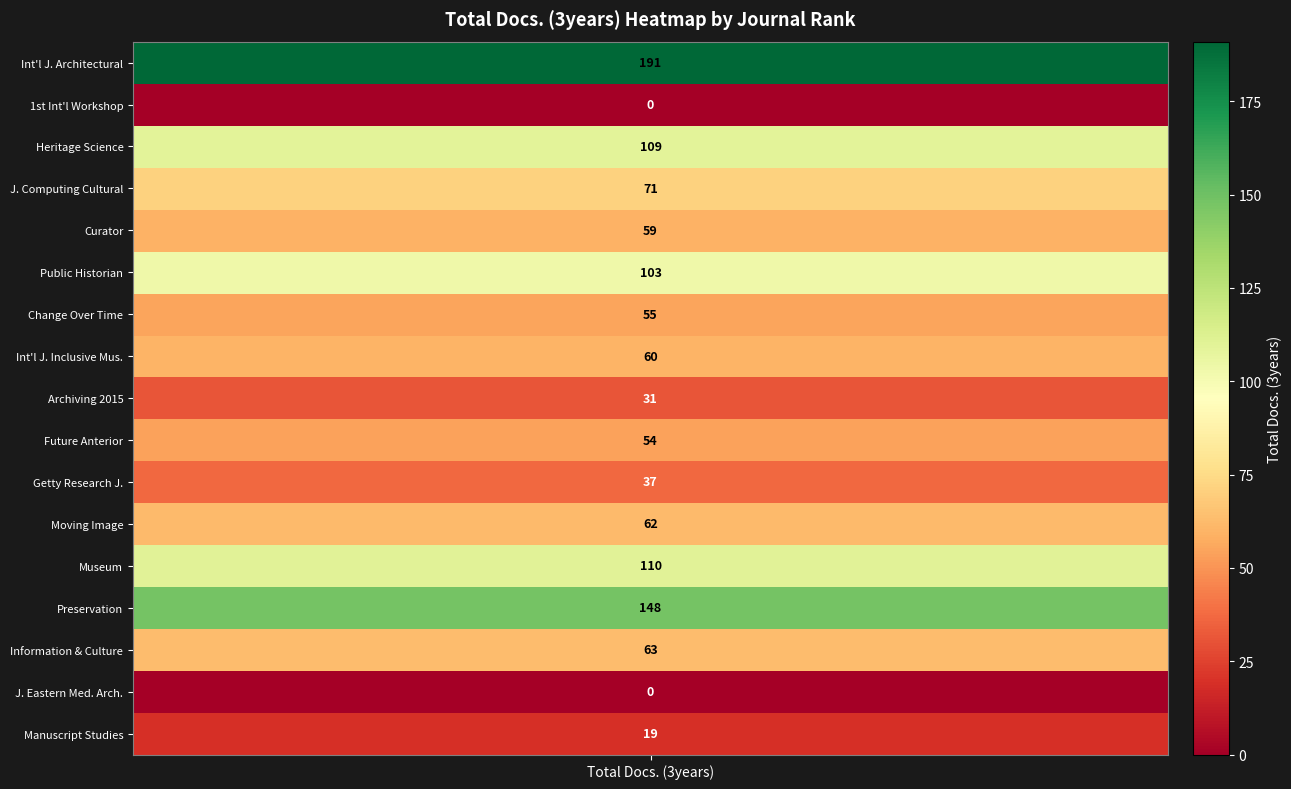

What is the sum of all values?

1172